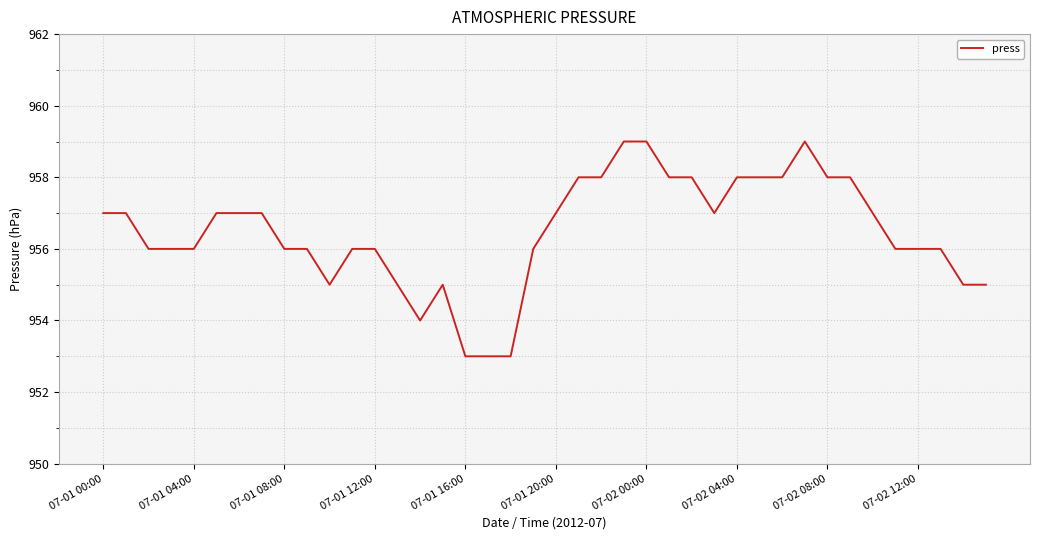

What is the greatest value displayed?

959